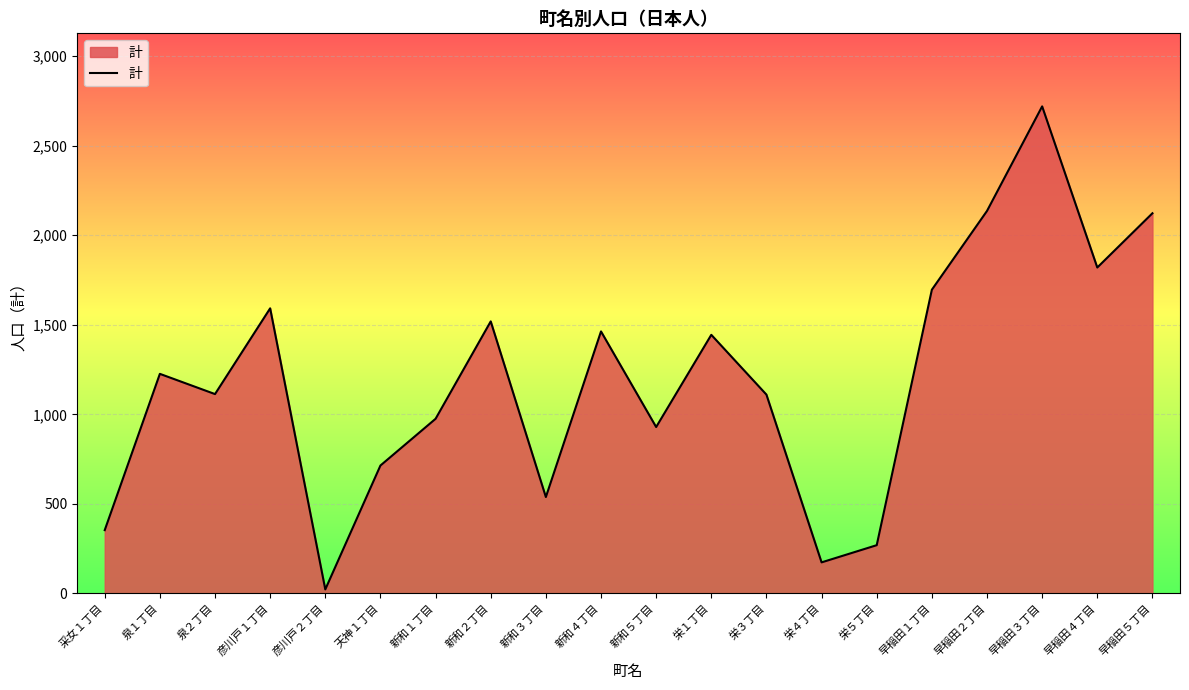

Where is the data nearest to the value 1371?

栄１丁目